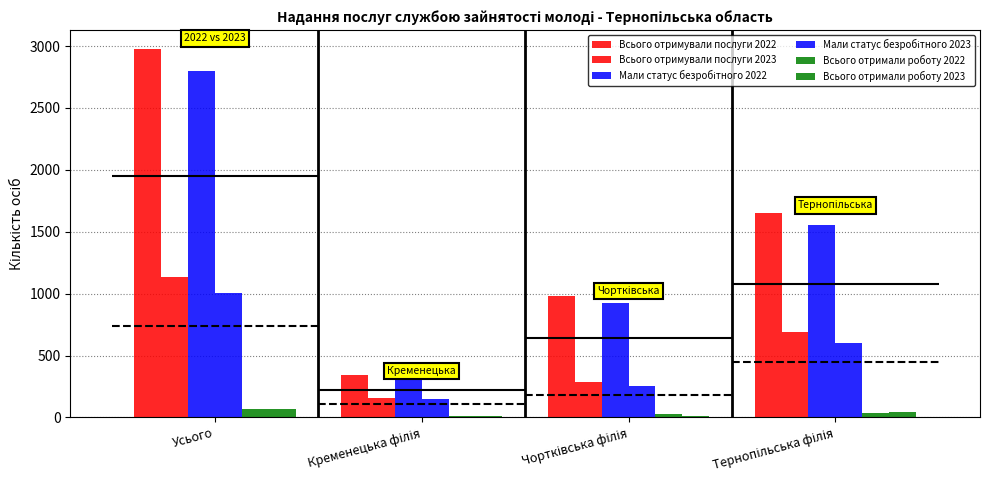

List the series in order of their peak value, highest first.

Всього отримували послуги 2022, Мали статус безробітного 2022, Всього отримували послуги 2023, Мали статус безробітного 2023, Всього отримали роботу 2022, Всього отримали роботу 2023